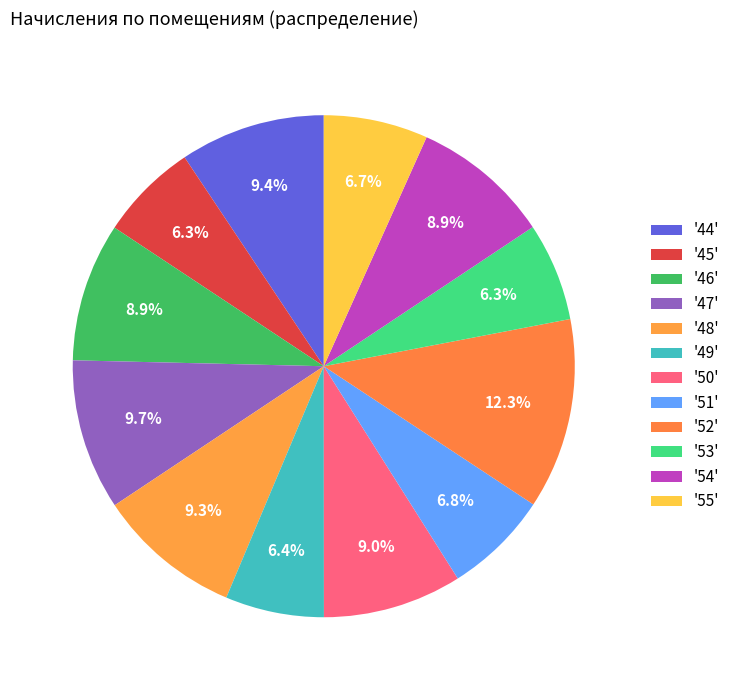

To the nearest percent, what is the difference between the largest and smallest slice percentages?

6%